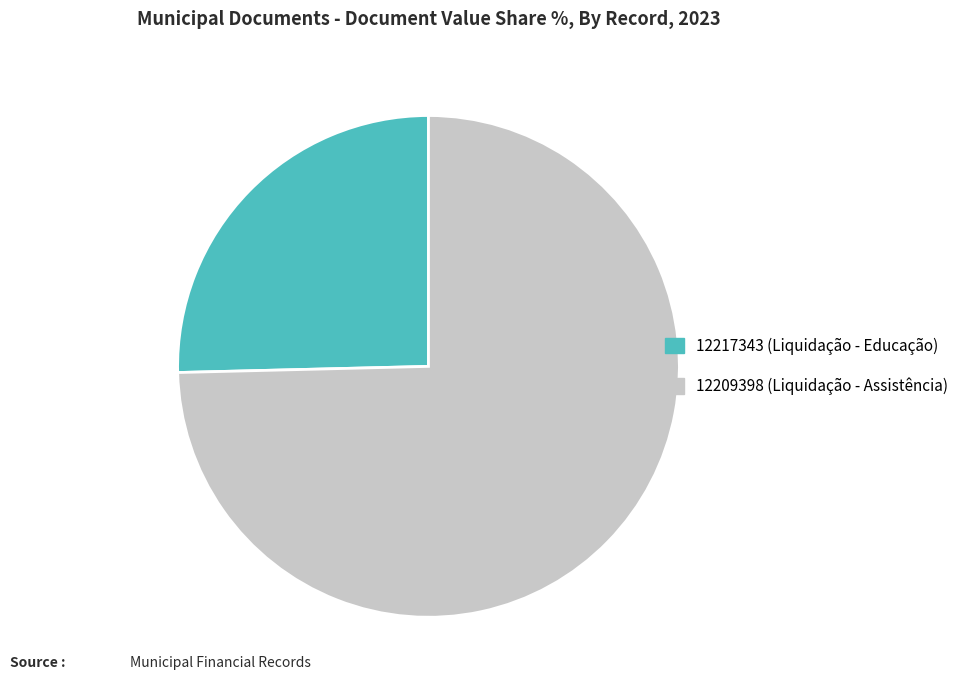

True or false: 12209398 accounts for 75% of the total.

True